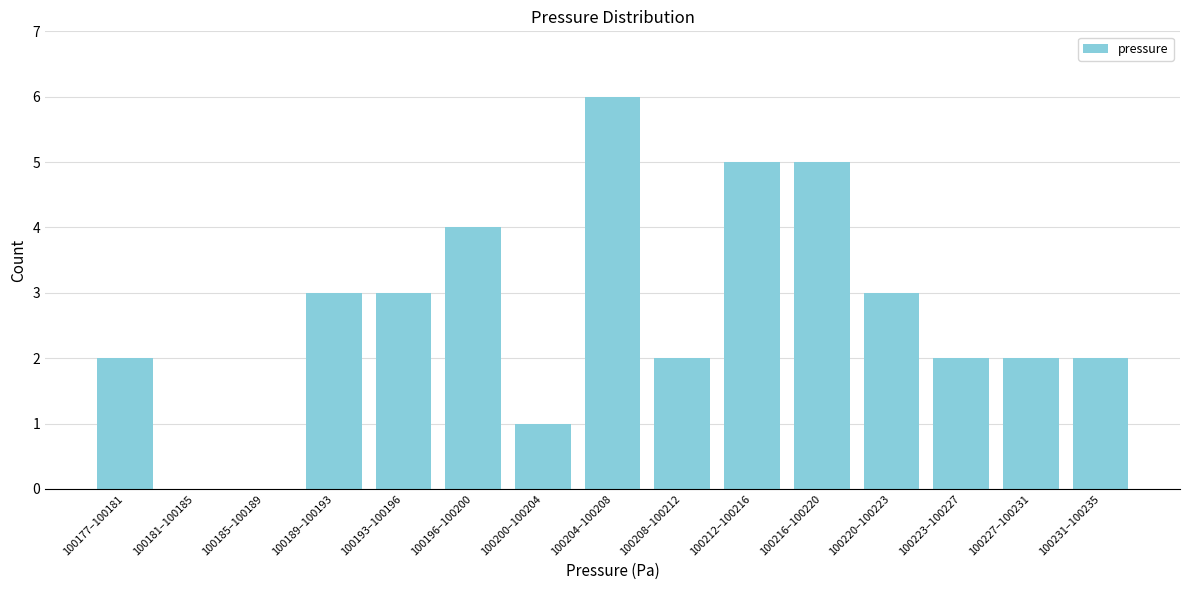

Reading left to right, transcribe all the data shown in this chart.

100177–100181=2	100181–100185=0	100185–100189=0	100189–100193=3	100193–100196=3	100196–100200=4	100200–100204=1	100204–100208=6	100208–100212=2	100212–100216=5	100216–100220=5	100220–100223=3	100223–100227=2	100227–100231=2	100231–100235=2